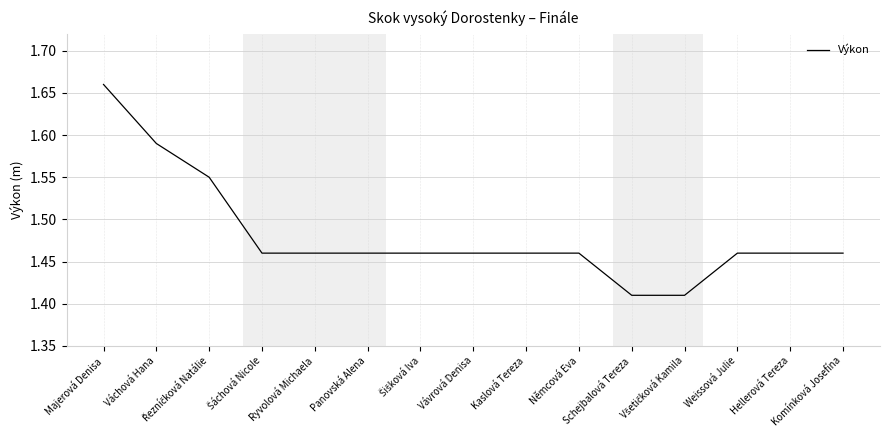

Read the value at Kaslová Tereza.

1.5